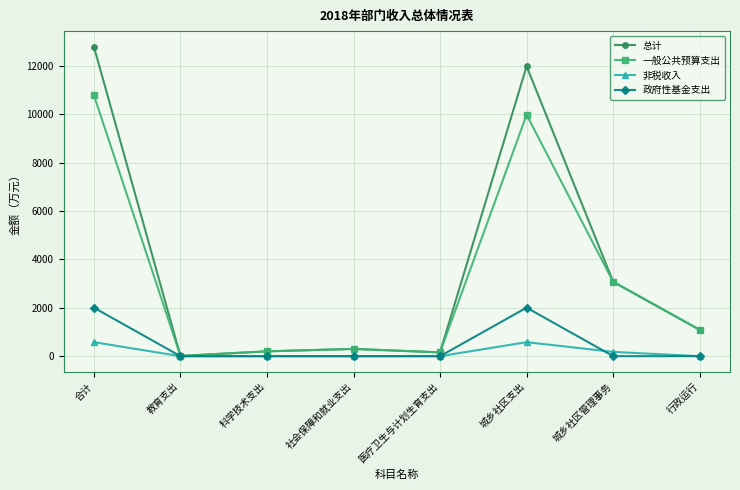

What is the spread (max minus min) of values at 行政运行?

1088.7